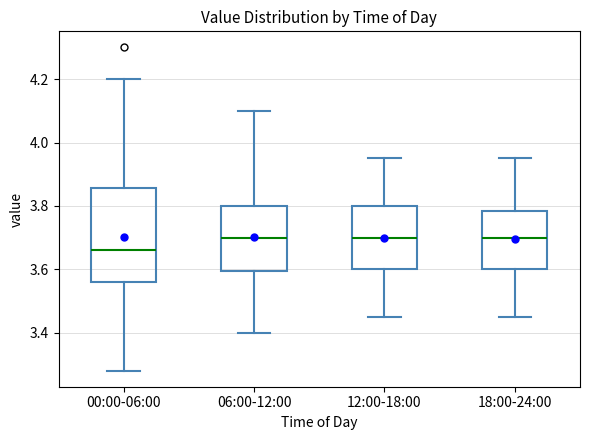

Where does the median line of the box for 18:00-24:00 sit on the y-axis? The values are not printed on the chart, so give them approximately, as read against the axis.

3.70